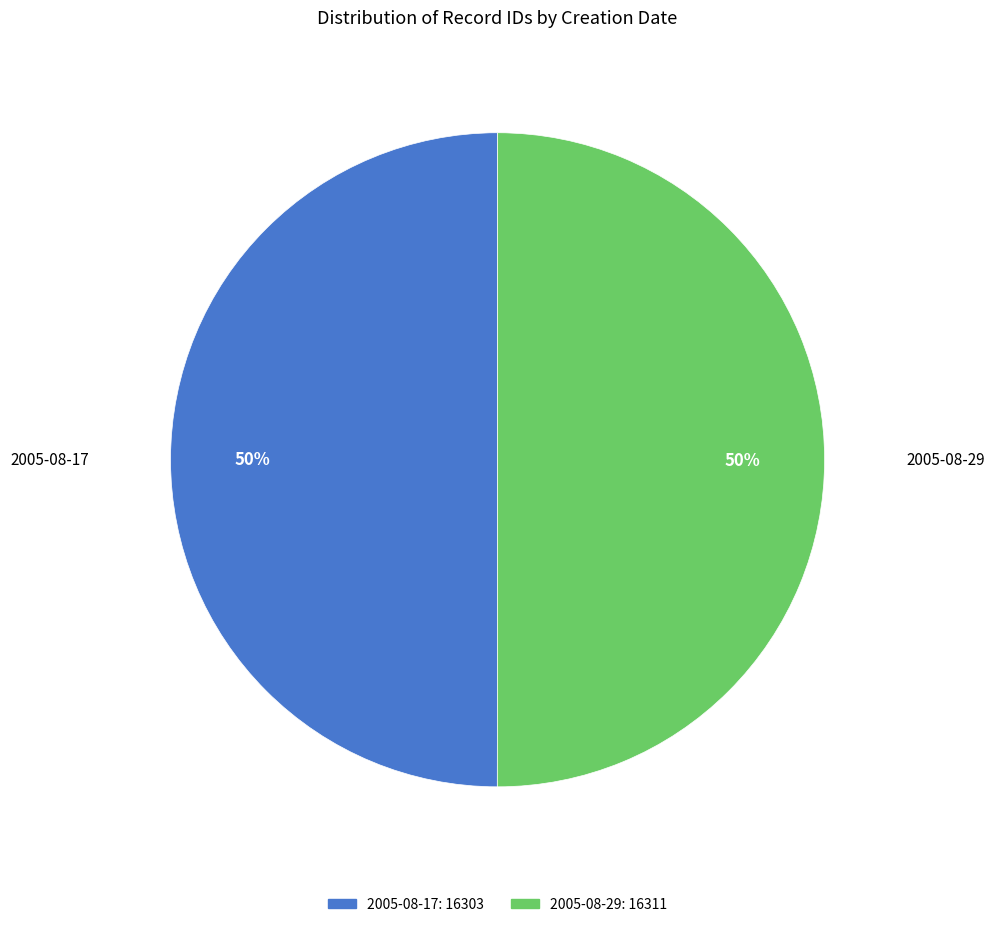

What percentage is the 2005-08-29 slice, to the nearest percent?

50%